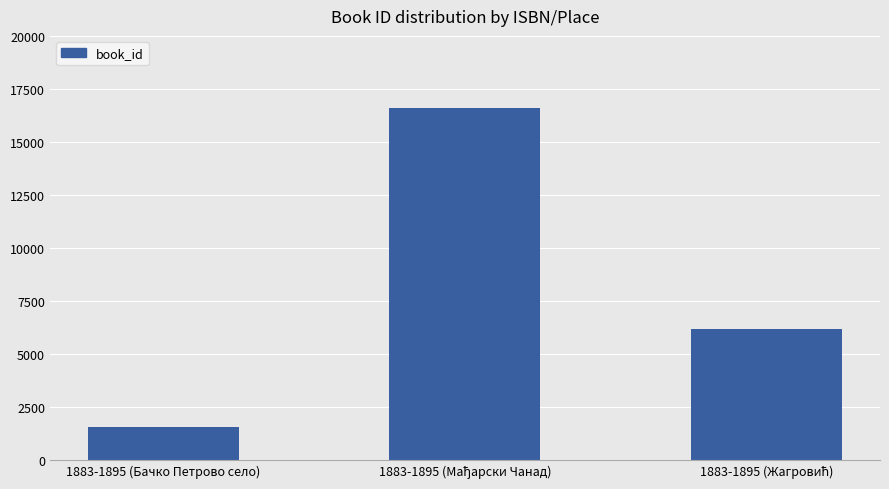

What value does the data have at 1883-1895 (Бачко Петрово село)?

1555